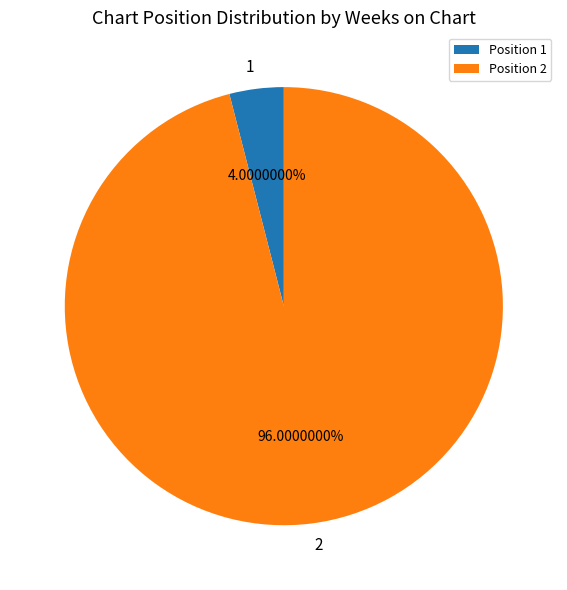

How many slices are in this pie chart?

2